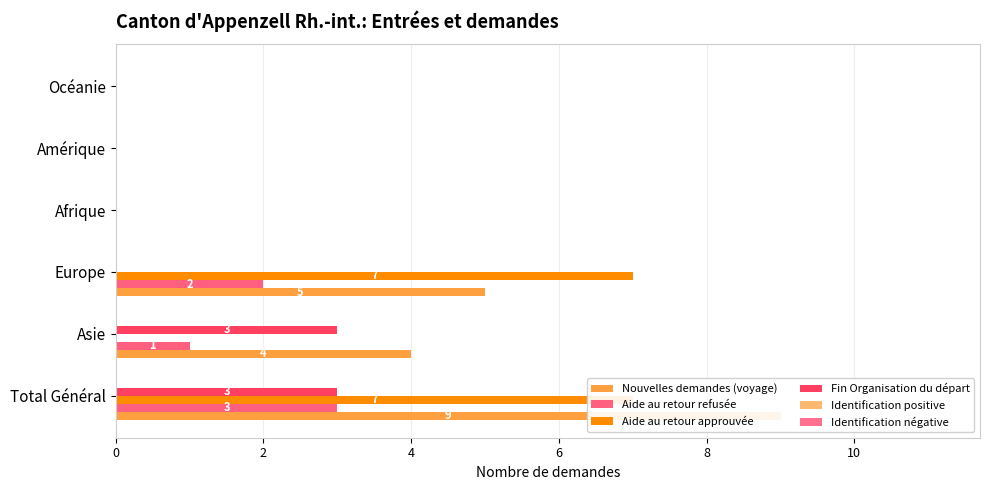

Which series has the largest range (max minus min)?

Nouvelles demandes (voyage)